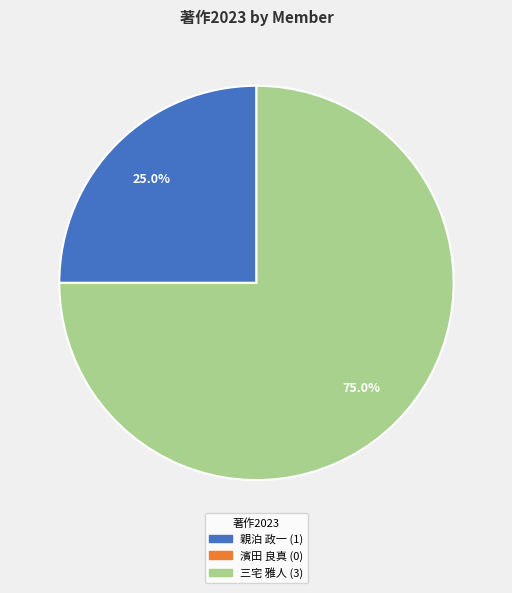

Does 三宅 雅人 represent more than half of the total?

Yes